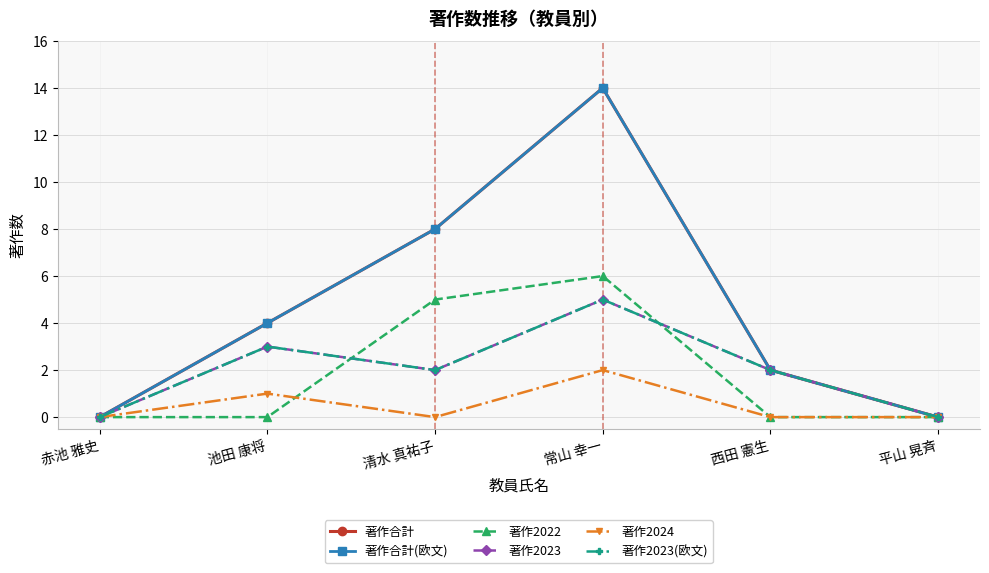

What is the spread (max minus min) of values at 池田 康将?

4